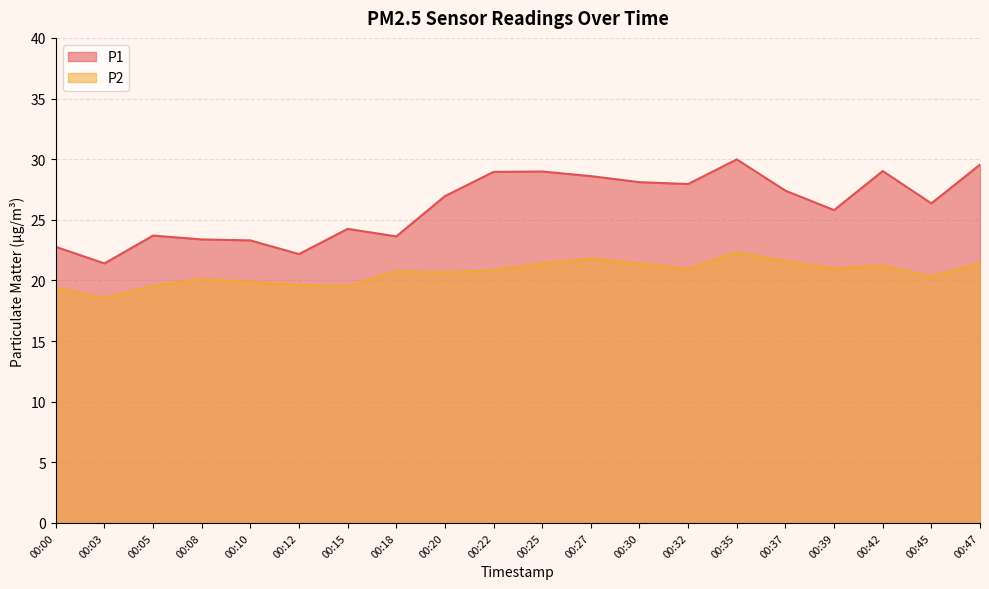

What is the total value across all series at 00:05?

43.2